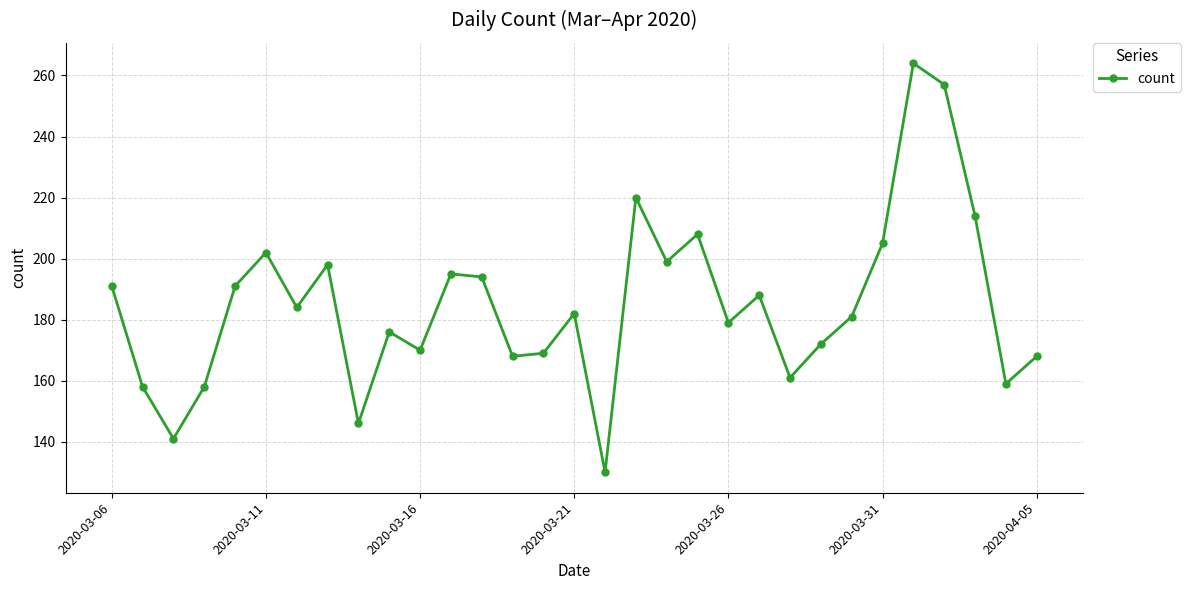

Reading right to left, what are all the values shown in this chart?

168	159	214	257	264	205	181	172	161	188	179	208	199	220	130	182	169	168	194	195	170	176	146	198	184	202	191	158	141	158	191